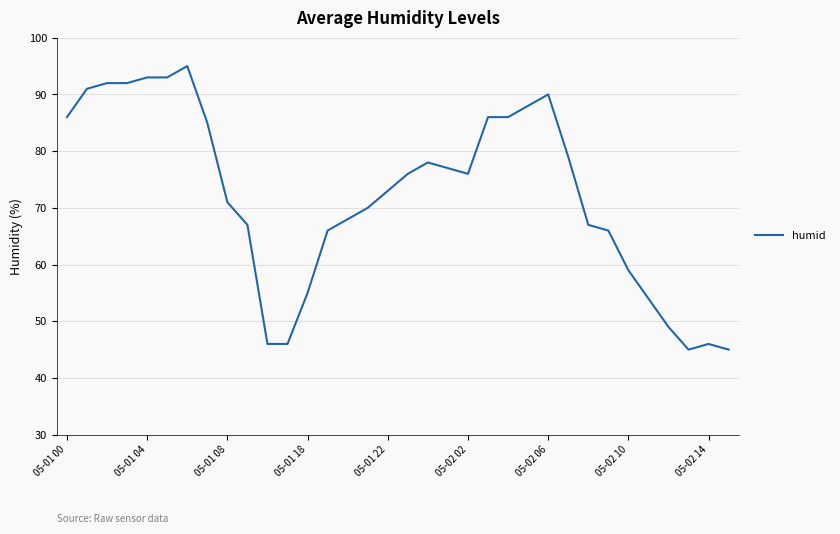

What is the greatest value displayed?

95